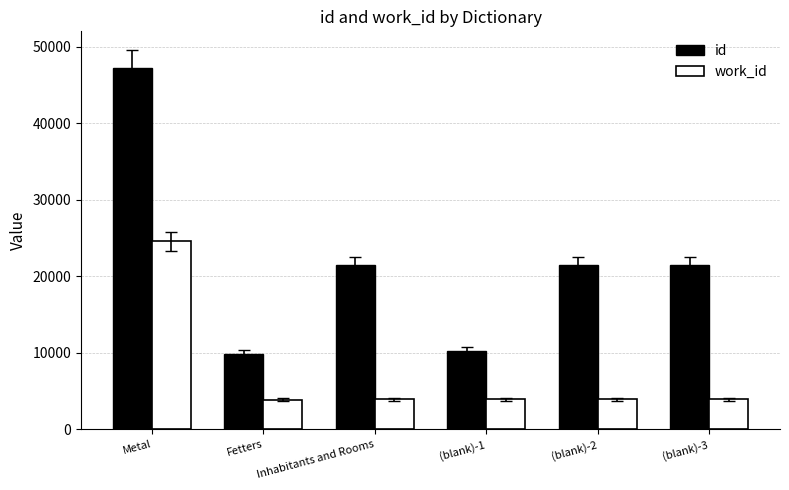

Are the bars horizontal?

No